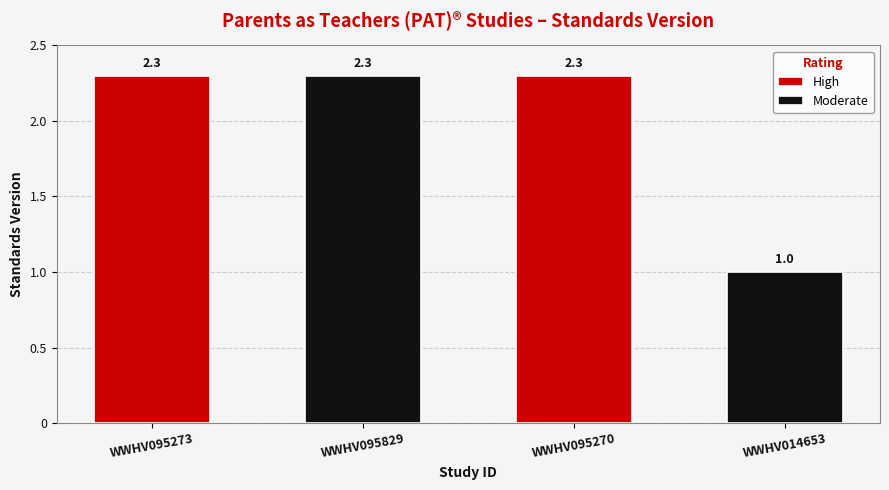

What is the smallest value displayed?

1.0